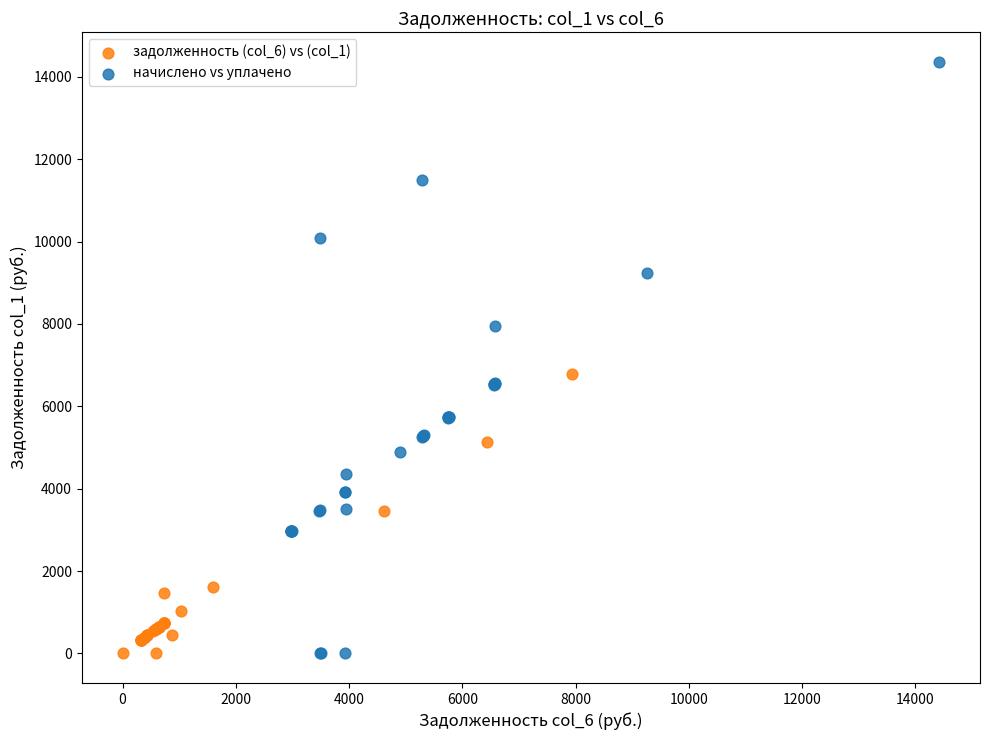

What are all the series names shown in the legend?

задолженность (col_6) vs (col_1), начислено vs уплачено